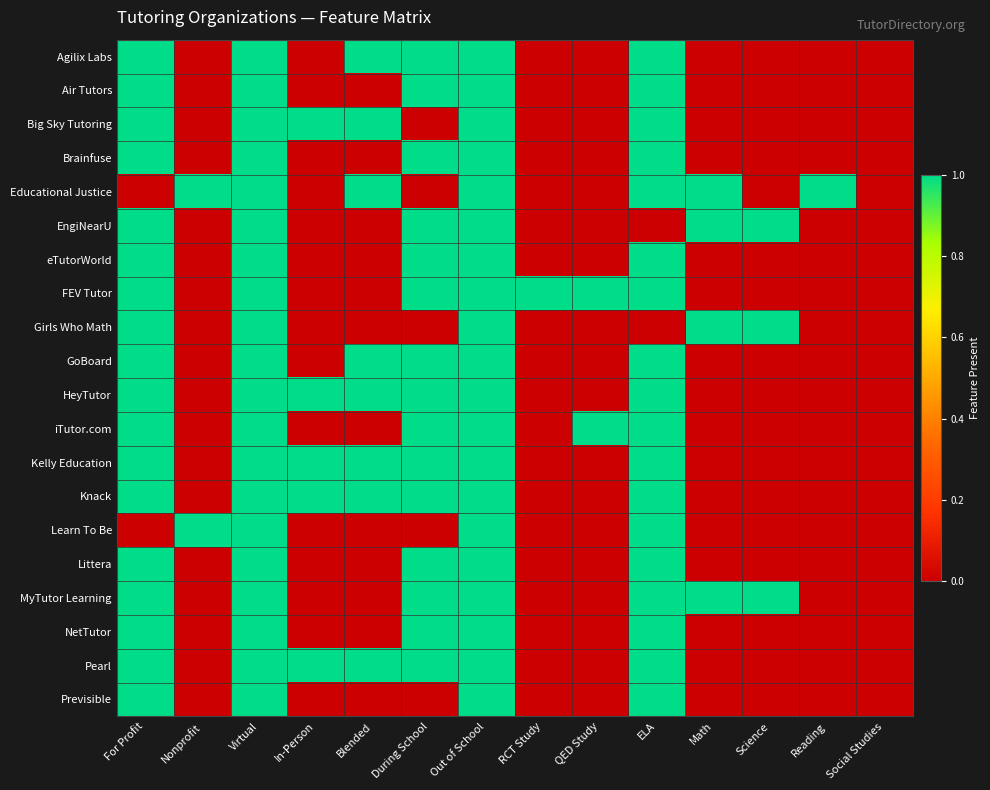

Reading right to left, transcribe all the data shown in this chart.

Agilix Labs: Social Studies=0	Reading=0	Science=0	Math=0	ELA=1	QED Study=0	RCT Study=0	Out of School=1	During School=1	Blended=1	In-Person=0	Virtual=1	Nonprofit=0	For Profit=1
Air Tutors: Social Studies=0	Reading=0	Science=0	Math=0	ELA=1	QED Study=0	RCT Study=0	Out of School=1	During School=1	Blended=0	In-Person=0	Virtual=1	Nonprofit=0	For Profit=1
Big Sky Tutoring: Social Studies=0	Reading=0	Science=0	Math=0	ELA=1	QED Study=0	RCT Study=0	Out of School=1	During School=0	Blended=1	In-Person=1	Virtual=1	Nonprofit=0	For Profit=1
Brainfuse: Social Studies=0	Reading=0	Science=0	Math=0	ELA=1	QED Study=0	RCT Study=0	Out of School=1	During School=1	Blended=0	In-Person=0	Virtual=1	Nonprofit=0	For Profit=1
Educational Justice: Social Studies=0	Reading=1	Science=0	Math=1	ELA=1	QED Study=0	RCT Study=0	Out of School=1	During School=0	Blended=1	In-Person=0	Virtual=1	Nonprofit=1	For Profit=0
EngiNearU: Social Studies=0	Reading=0	Science=1	Math=1	ELA=0	QED Study=0	RCT Study=0	Out of School=1	During School=1	Blended=0	In-Person=0	Virtual=1	Nonprofit=0	For Profit=1
eTutorWorld: Social Studies=0	Reading=0	Science=0	Math=0	ELA=1	QED Study=0	RCT Study=0	Out of School=1	During School=1	Blended=0	In-Person=0	Virtual=1	Nonprofit=0	For Profit=1
FEV Tutor: Social Studies=0	Reading=0	Science=0	Math=0	ELA=1	QED Study=1	RCT Study=1	Out of School=1	During School=1	Blended=0	In-Person=0	Virtual=1	Nonprofit=0	For Profit=1
Girls Who Math: Social Studies=0	Reading=0	Science=1	Math=1	ELA=0	QED Study=0	RCT Study=0	Out of School=1	During School=0	Blended=0	In-Person=0	Virtual=1	Nonprofit=0	For Profit=1
GoBoard: Social Studies=0	Reading=0	Science=0	Math=0	ELA=1	QED Study=0	RCT Study=0	Out of School=1	During School=1	Blended=1	In-Person=0	Virtual=1	Nonprofit=0	For Profit=1
HeyTutor: Social Studies=0	Reading=0	Science=0	Math=0	ELA=1	QED Study=0	RCT Study=0	Out of School=1	During School=1	Blended=1	In-Person=1	Virtual=1	Nonprofit=0	For Profit=1
iTutor.com: Social Studies=0	Reading=0	Science=0	Math=0	ELA=1	QED Study=1	RCT Study=0	Out of School=1	During School=1	Blended=0	In-Person=0	Virtual=1	Nonprofit=0	For Profit=1
Kelly Education: Social Studies=0	Reading=0	Science=0	Math=0	ELA=1	QED Study=0	RCT Study=0	Out of School=1	During School=1	Blended=1	In-Person=1	Virtual=1	Nonprofit=0	For Profit=1
Knack: Social Studies=0	Reading=0	Science=0	Math=0	ELA=1	QED Study=0	RCT Study=0	Out of School=1	During School=1	Blended=1	In-Person=1	Virtual=1	Nonprofit=0	For Profit=1
Learn To Be: Social Studies=0	Reading=0	Science=0	Math=0	ELA=1	QED Study=0	RCT Study=0	Out of School=1	During School=0	Blended=0	In-Person=0	Virtual=1	Nonprofit=1	For Profit=0
Littera: Social Studies=0	Reading=0	Science=0	Math=0	ELA=1	QED Study=0	RCT Study=0	Out of School=1	During School=1	Blended=0	In-Person=0	Virtual=1	Nonprofit=0	For Profit=1
MyTutor Learning: Social Studies=0	Reading=0	Science=1	Math=1	ELA=1	QED Study=0	RCT Study=0	Out of School=1	During School=1	Blended=0	In-Person=0	Virtual=1	Nonprofit=0	For Profit=1
NetTutor: Social Studies=0	Reading=0	Science=0	Math=0	ELA=1	QED Study=0	RCT Study=0	Out of School=1	During School=1	Blended=0	In-Person=0	Virtual=1	Nonprofit=0	For Profit=1
Pearl: Social Studies=0	Reading=0	Science=0	Math=0	ELA=1	QED Study=0	RCT Study=0	Out of School=1	During School=1	Blended=1	In-Person=1	Virtual=1	Nonprofit=0	For Profit=1
Previsible: Social Studies=0	Reading=0	Science=0	Math=0	ELA=1	QED Study=0	RCT Study=0	Out of School=1	During School=0	Blended=0	In-Person=0	Virtual=1	Nonprofit=0	For Profit=1